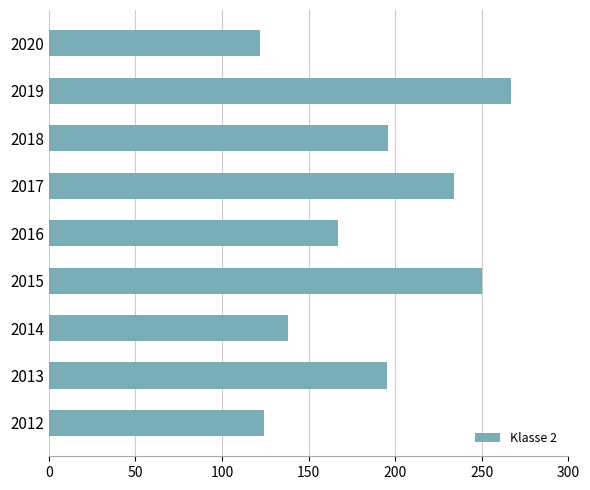

True or false: the data shows 167 at 2016.

True